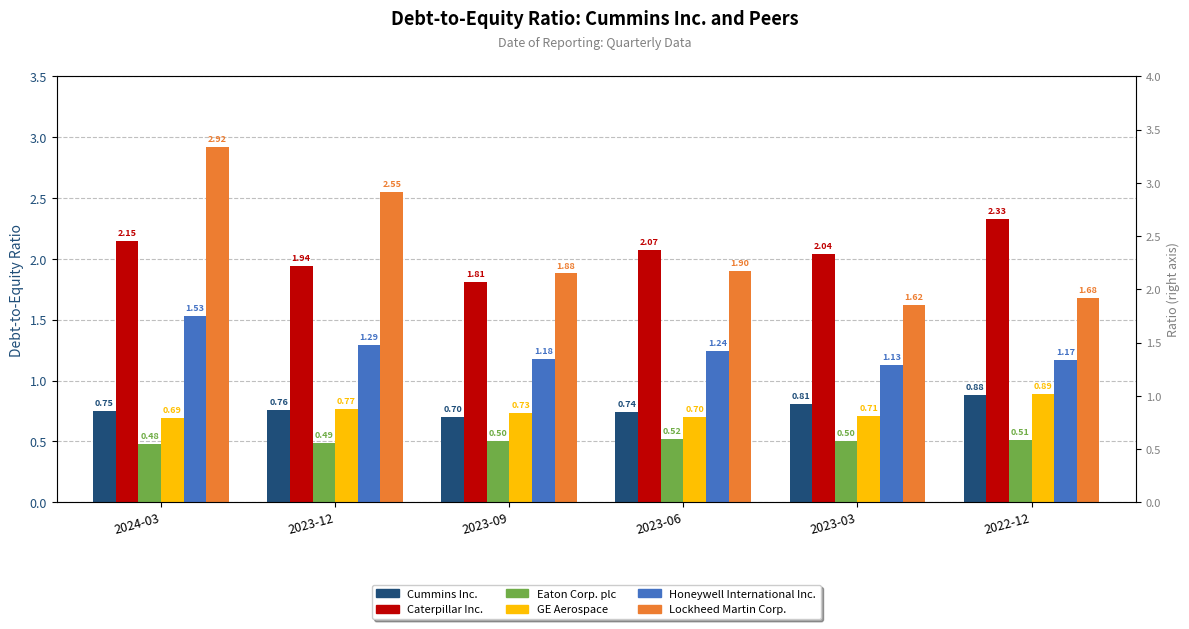

Reading left to right, transcribe all the data shown in this chart.

Cummins Inc.: 0.8	0.8	0.7	0.7	0.8	0.9
Caterpillar Inc.: 2.1	1.9	1.8	2.1	2.0	2.3
Eaton Corp. plc: 0.5	0.5	0.5	0.5	0.5	0.5
GE Aerospace: 0.7	0.8	0.7	0.7	0.7	0.9
Honeywell International Inc.: 1.5	1.3	1.2	1.2	1.1	1.2
Lockheed Martin Corp.: 2.9	2.5	1.9	1.9	1.6	1.7